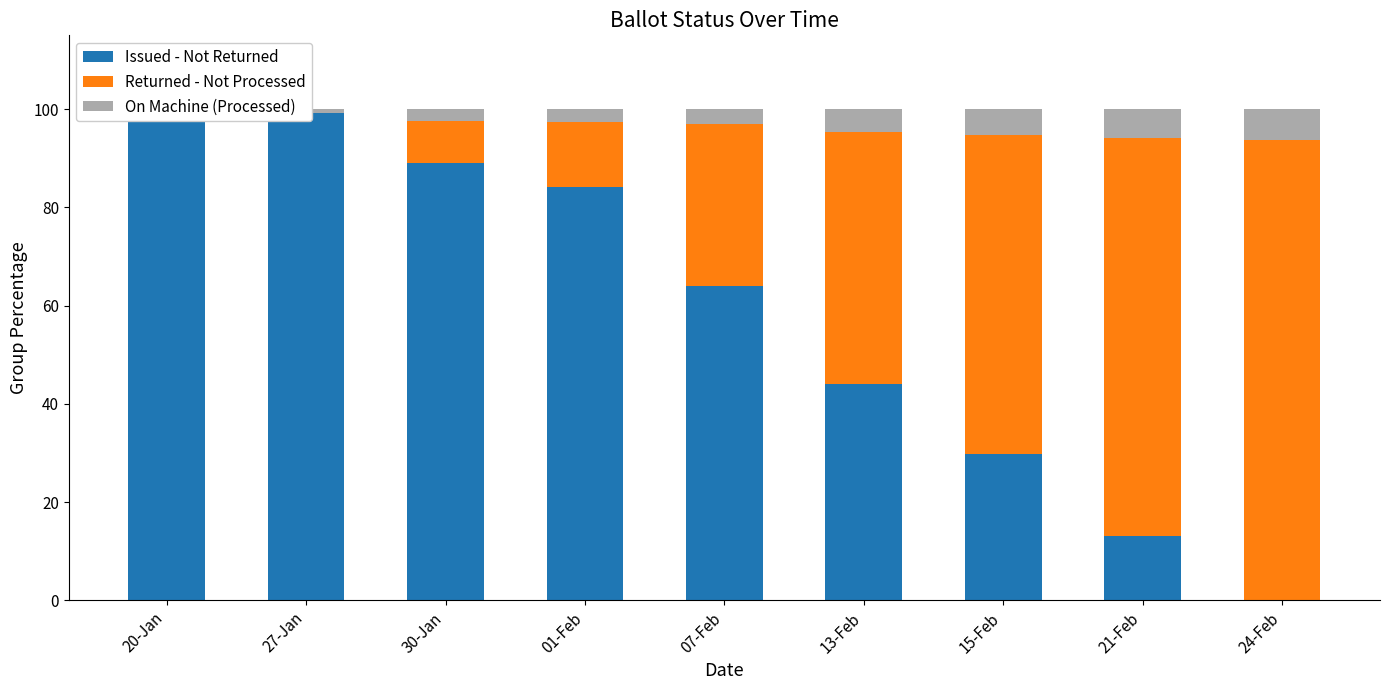

At 01-Feb, list the series in order from largest to smallest.

Issued - Not Returned, Returned - Not Processed, On Machine (Processed)